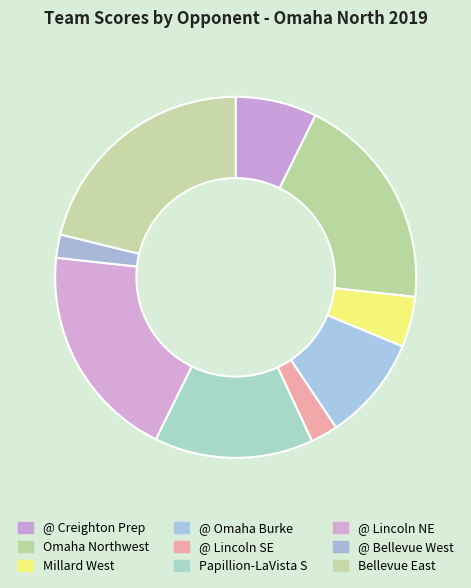

Is there any slice that represents more than half of the pie?

No